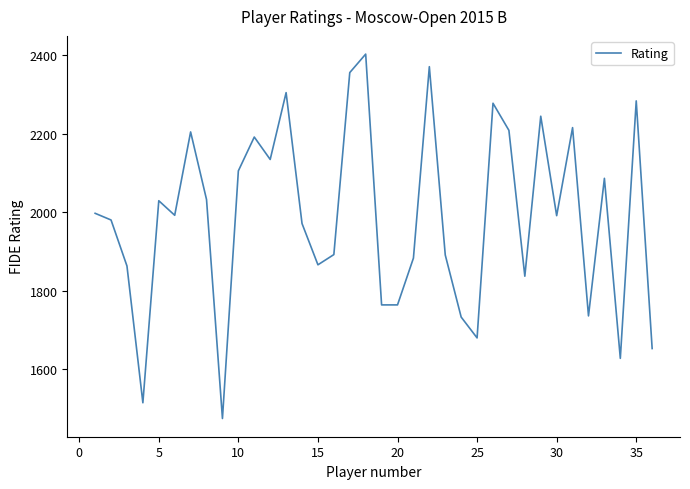

What is the difference between the maximum and minimum values?

927